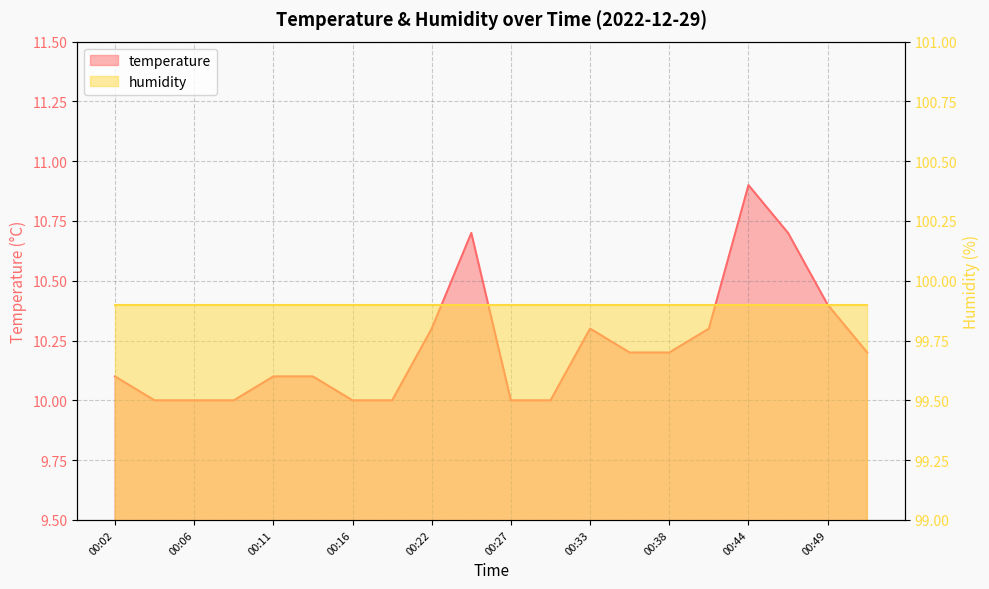

Rank the categories by value from highest to lowest.

00:44, 00:24, 00:46, 00:49, 00:22, 00:33, 00:41, 00:36, 00:38, 00:51, 00:02, 00:11, 00:14, 00:04, 00:06, 00:09, 00:16, 00:19, 00:27, 00:30